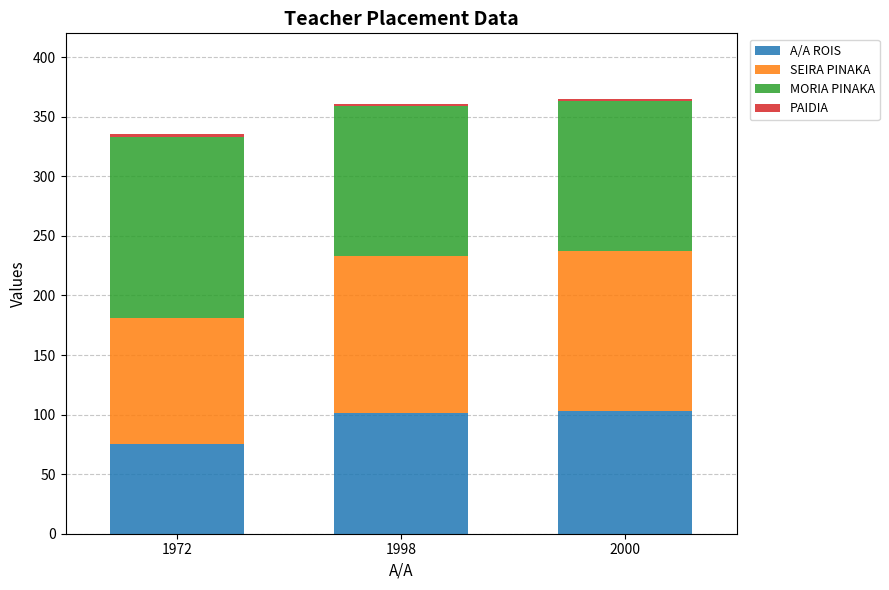

What is the highest value of the A/A ROIS series?

103.0